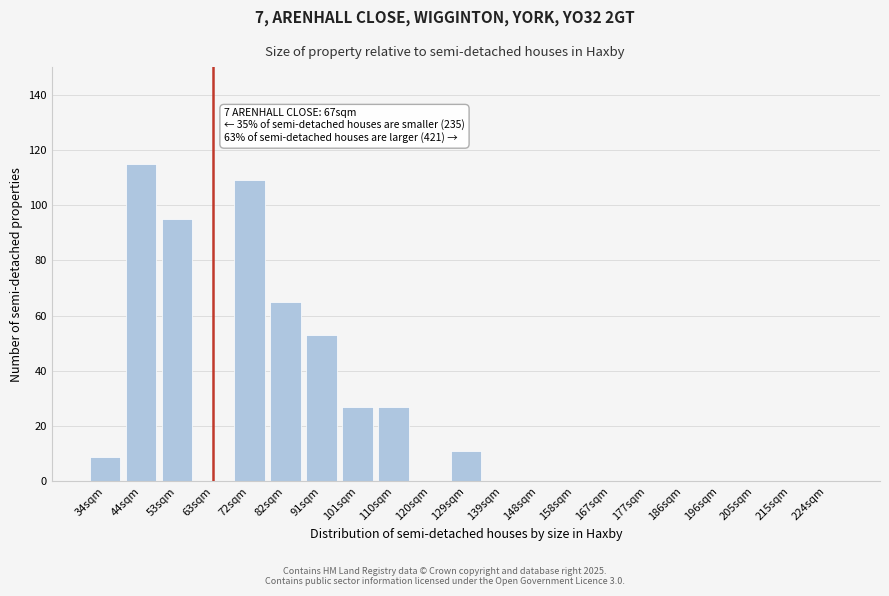

Reading left to right, list all the values displayed in this chart.

34sqm=9	44sqm=115	53sqm=95	63sqm=0	72sqm=109	82sqm=65	91sqm=53	101sqm=27	110sqm=27	120sqm=0	129sqm=11	139sqm=0	148sqm=0	158sqm=0	167sqm=0	177sqm=0	186sqm=0	196sqm=0	205sqm=0	215sqm=0	224sqm=0